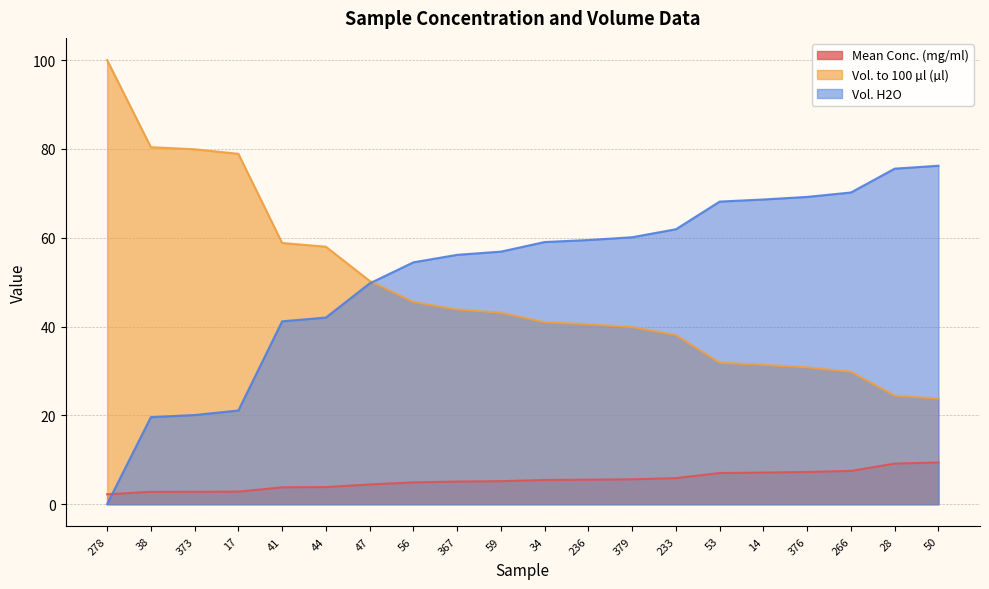

What is the difference between the Vol. H2O values at 266 and 50?

6.0